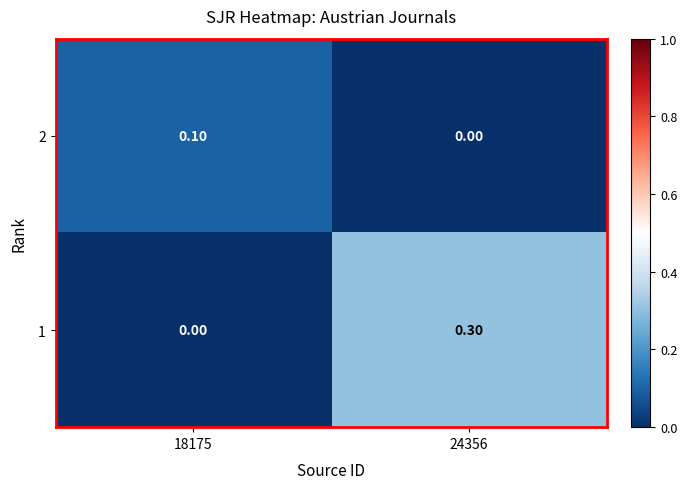

Which series has the widest spread of values?

1